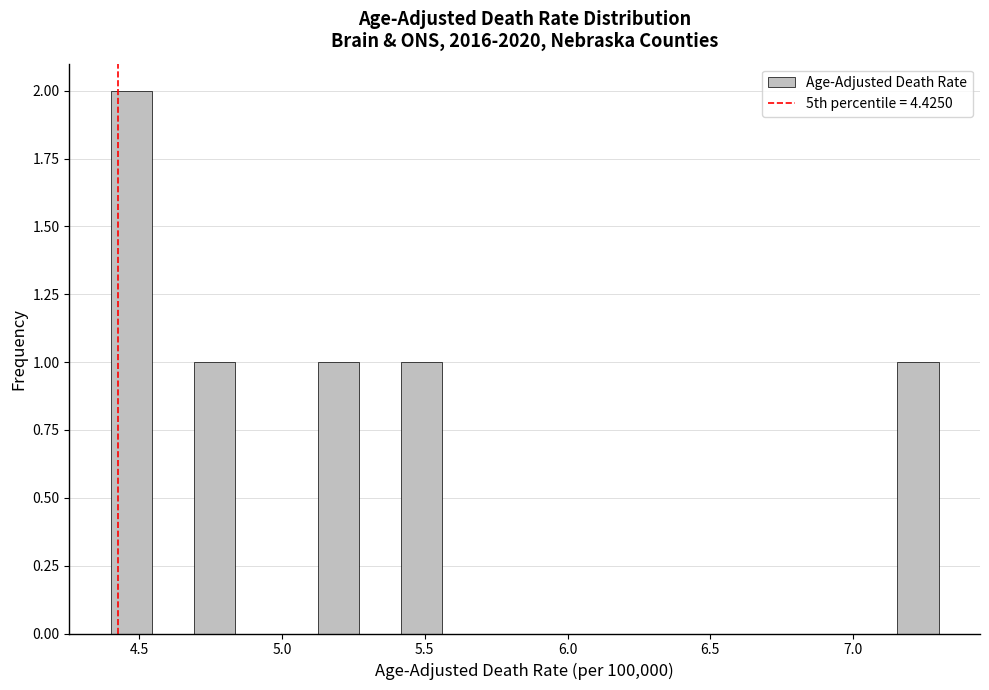

Around what value on the x-axis is the tallest bar? Give the approximate position of its centre, as read against the axis.

4.45